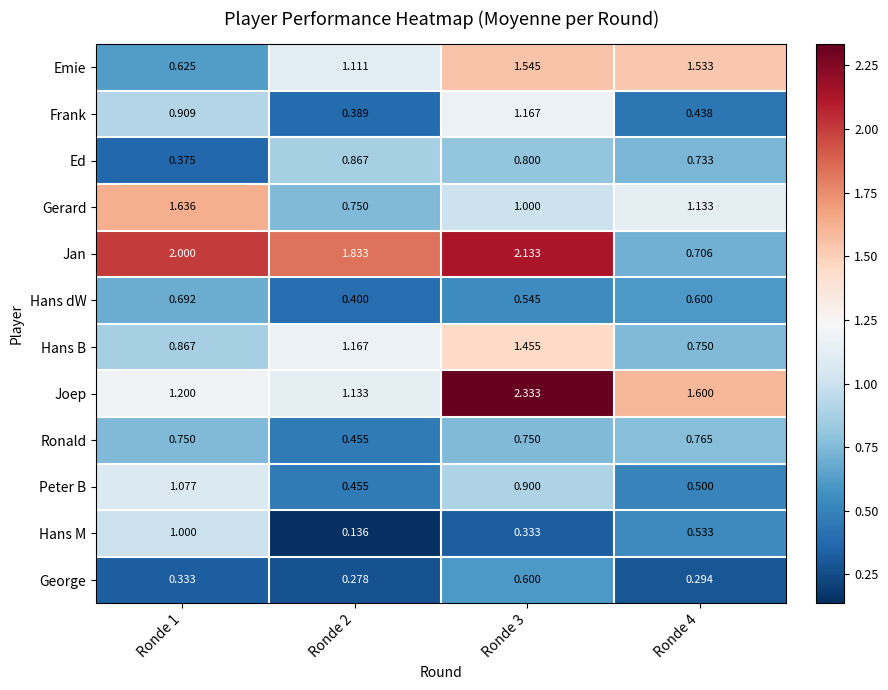

Which series has the largest range (max minus min)?

Jan